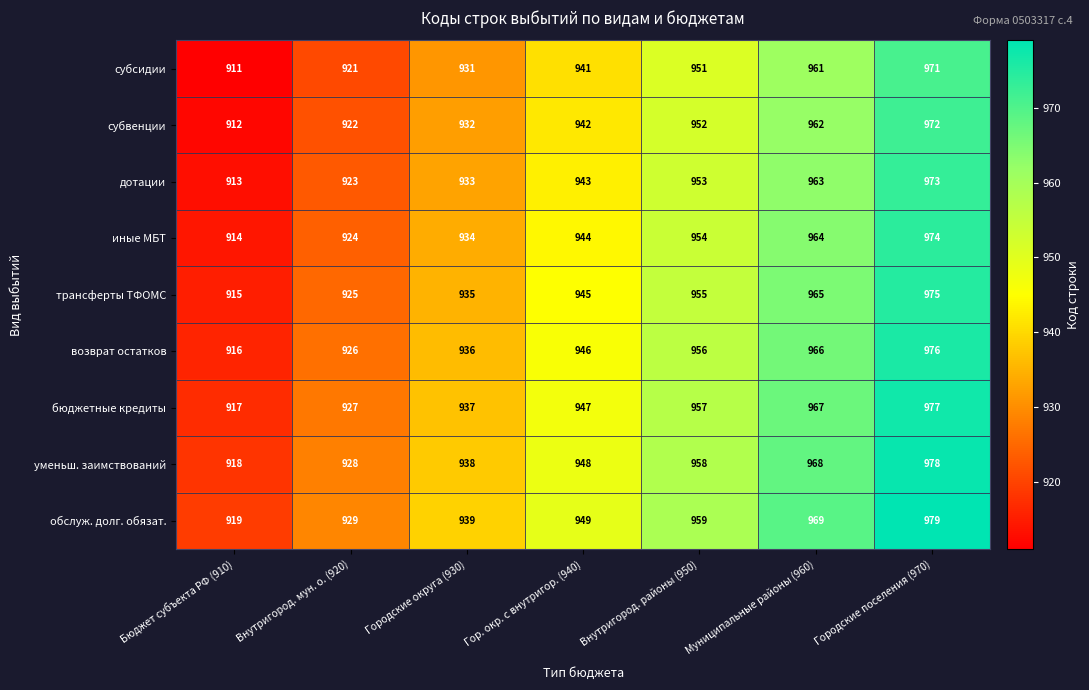

Is the value of обслуж. долг. обязат. at Городские поселения (970) greater than the value of субвенции at Гор. окр. с внутригор. (940)?

Yes